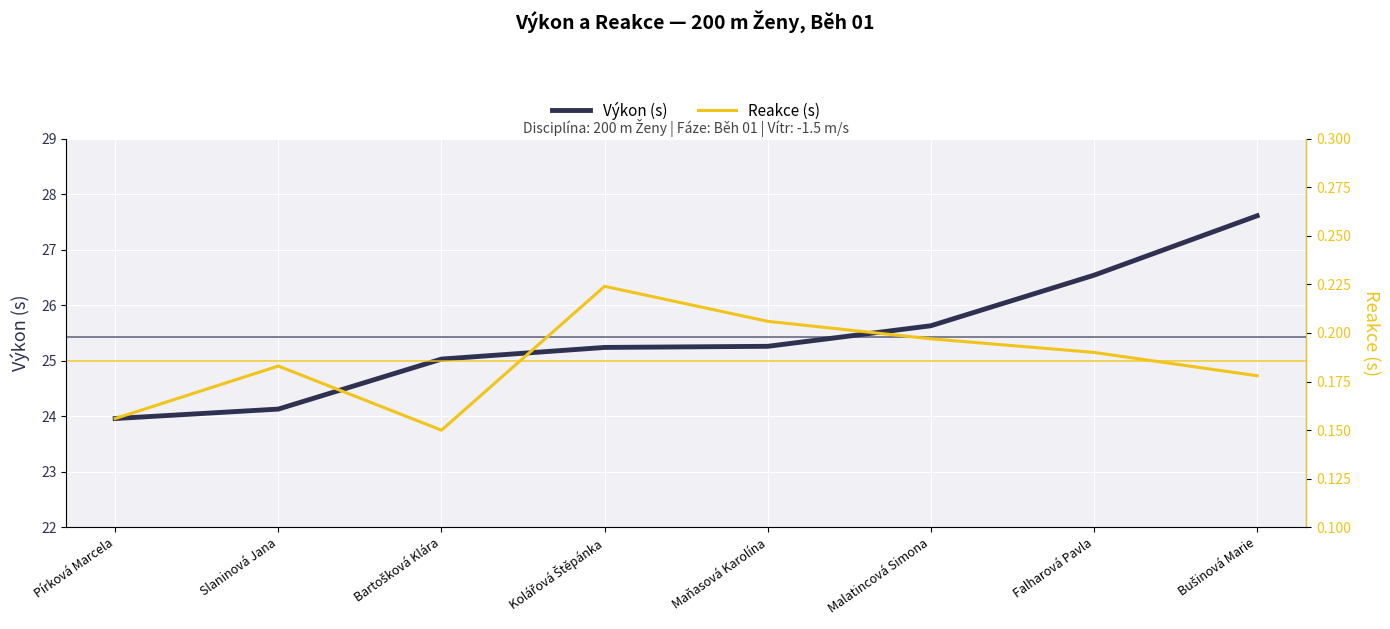

Which category has the lowest value in the Reakce (s) series?

Bartošková Klára